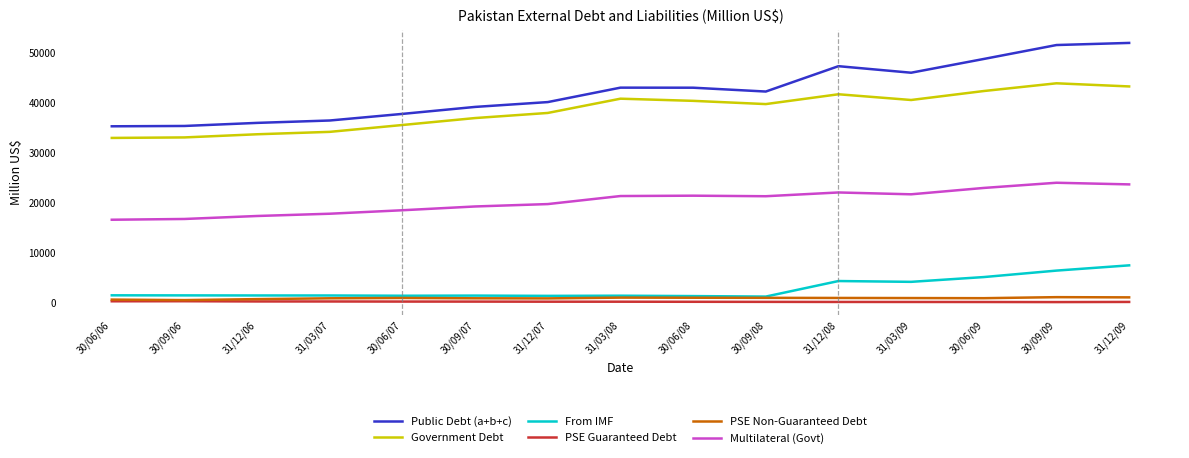

True or false: From IMF and Government Debt cross at least once.

False